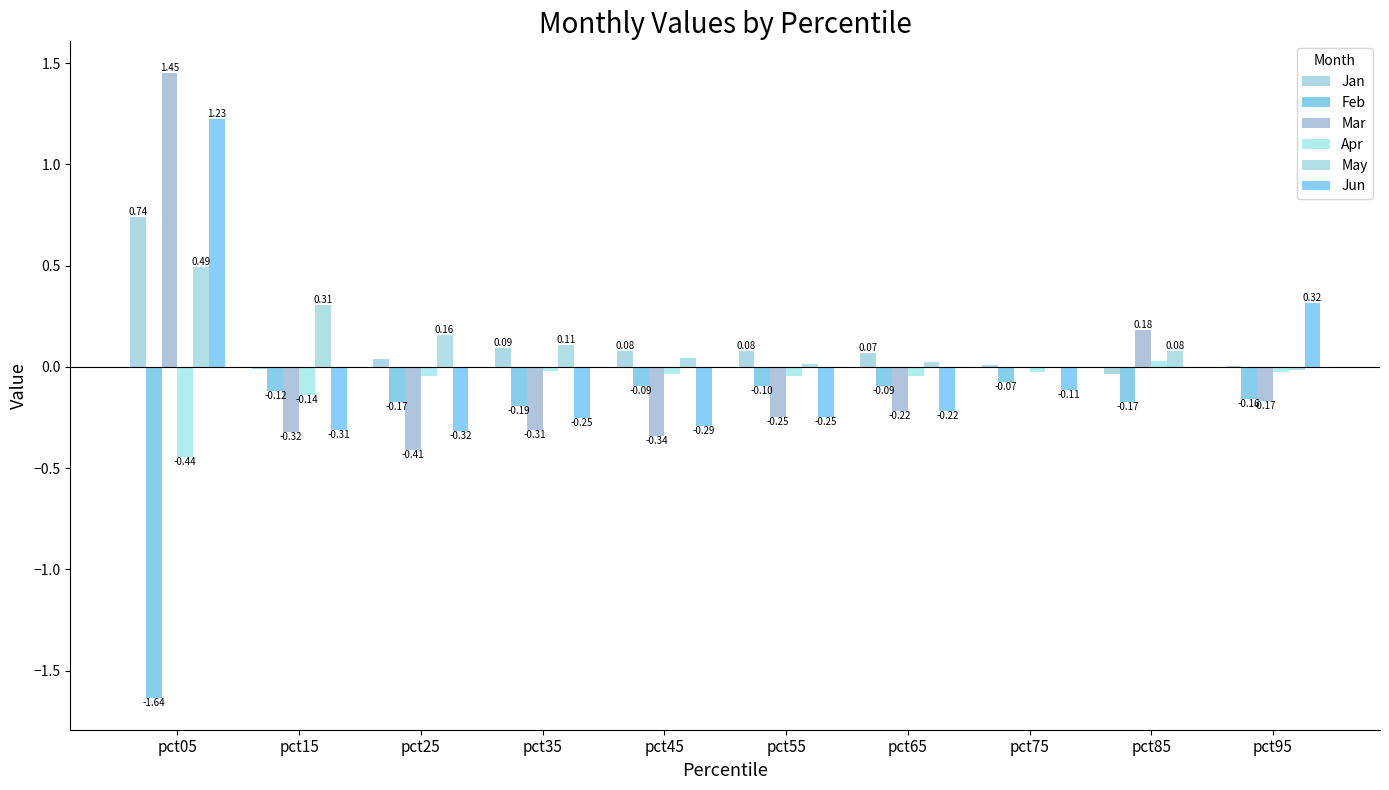

Reading left to right, list all the values displayed in this chart.

Jan: pct05=0.7	pct15=-0.0	pct25=0.0	pct35=0.1	pct45=0.1	pct55=0.1	pct65=0.1	pct75=0.0	pct85=-0.0	pct95=0.0
Feb: pct05=-1.6	pct15=-0.1	pct25=-0.2	pct35=-0.2	pct45=-0.1	pct55=-0.1	pct65=-0.1	pct75=-0.1	pct85=-0.2	pct95=-0.2
Mar: pct05=1.5	pct15=-0.3	pct25=-0.4	pct35=-0.3	pct45=-0.3	pct55=-0.2	pct65=-0.2	pct75=0.0	pct85=0.2	pct95=-0.2
Apr: pct05=-0.4	pct15=-0.1	pct25=-0.0	pct35=-0.0	pct45=-0.0	pct55=-0.0	pct65=-0.0	pct75=-0.0	pct85=0.0	pct95=-0.0
May: pct05=0.5	pct15=0.3	pct25=0.2	pct35=0.1	pct45=0.0	pct55=0.0	pct65=0.0	pct75=-0.0	pct85=0.1	pct95=-0.0
Jun: pct05=1.2	pct15=-0.3	pct25=-0.3	pct35=-0.3	pct45=-0.3	pct55=-0.2	pct65=-0.2	pct75=-0.1	pct85=-0.0	pct95=0.3